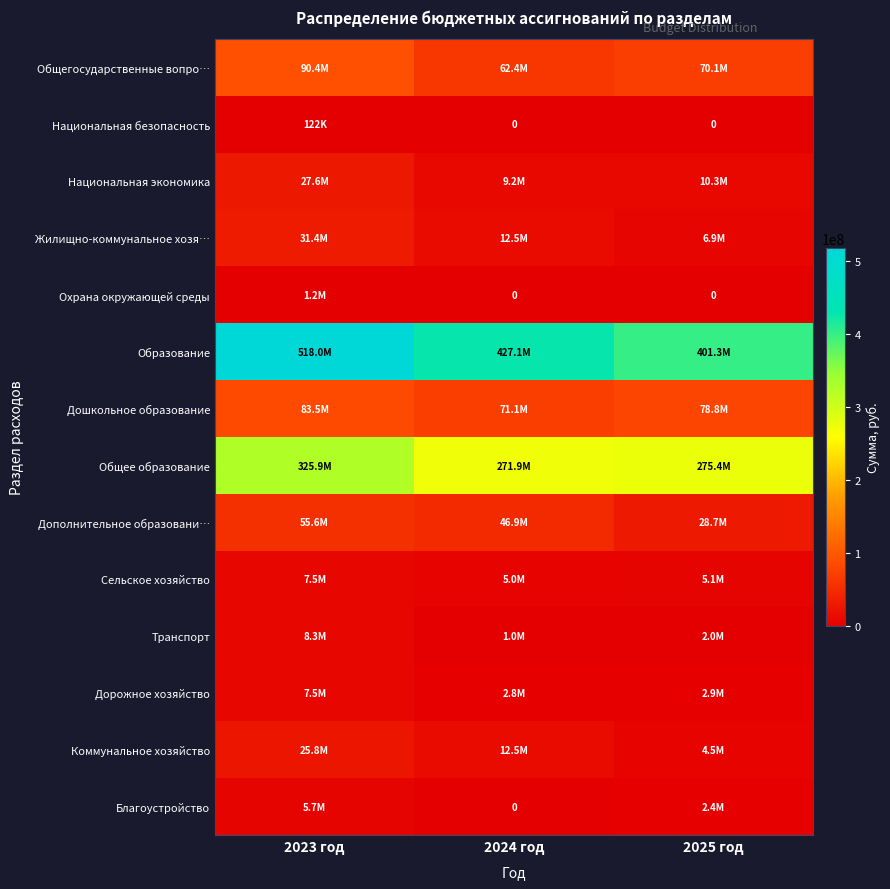

At which category is the sum across all series the highest?

2023 год